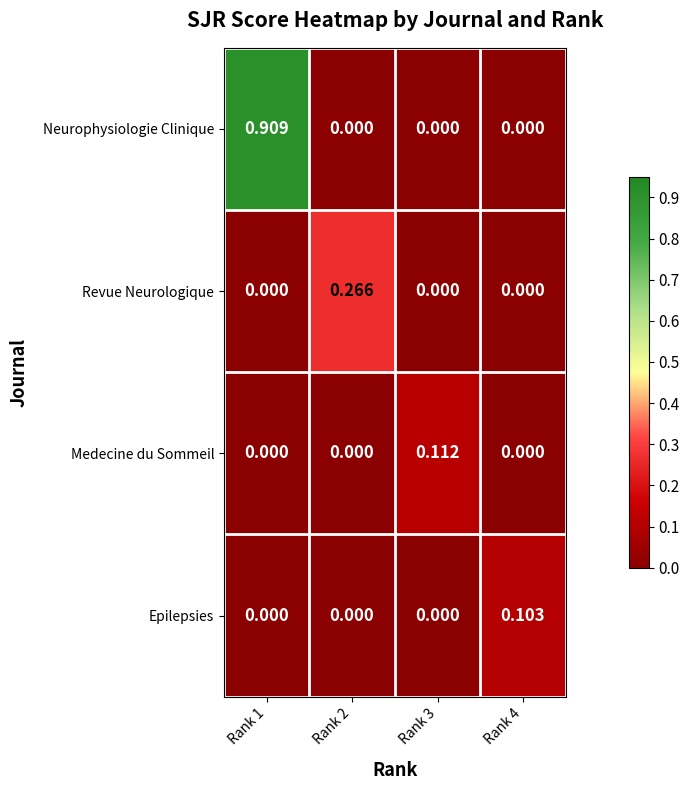

Which series has the largest range (max minus min)?

Neurophysiologie Clinique